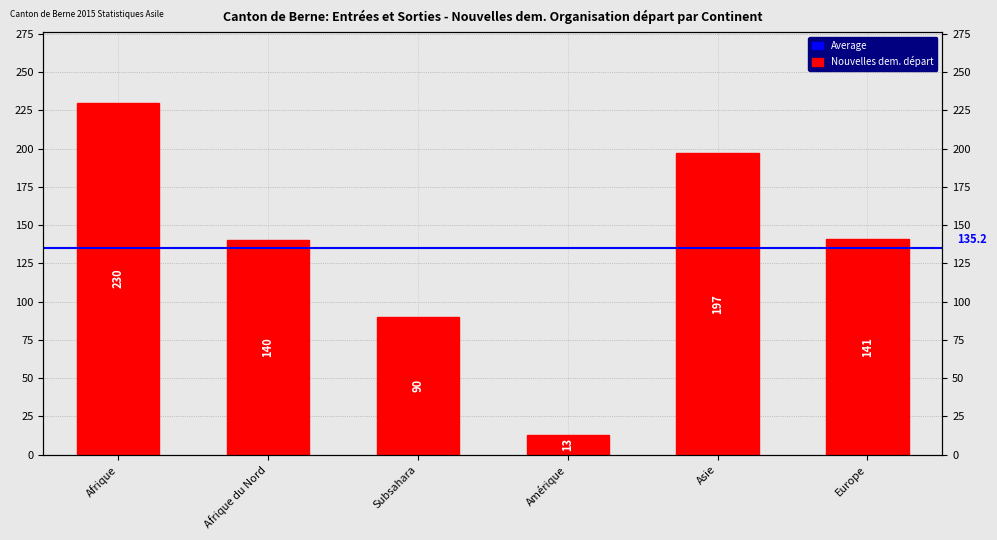

What value does the data have at Europe, to the nearest 10?

140